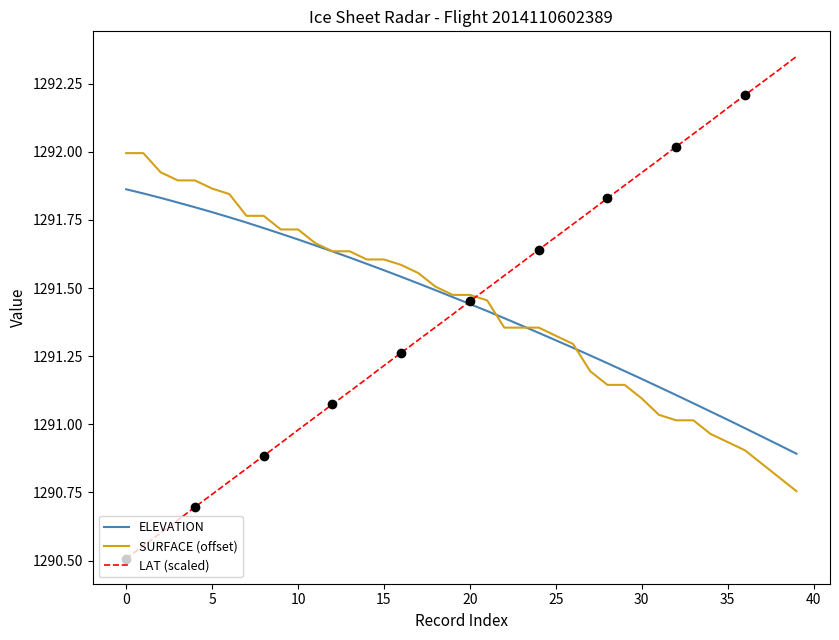

How many data points in ELEVATION are less than 1291?

4